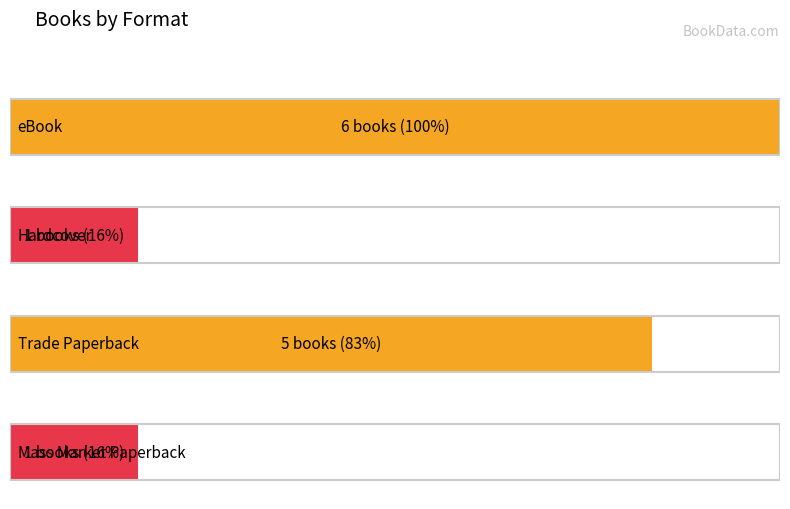

What is the label of the 3rd bar from the left?

Trade Paperback